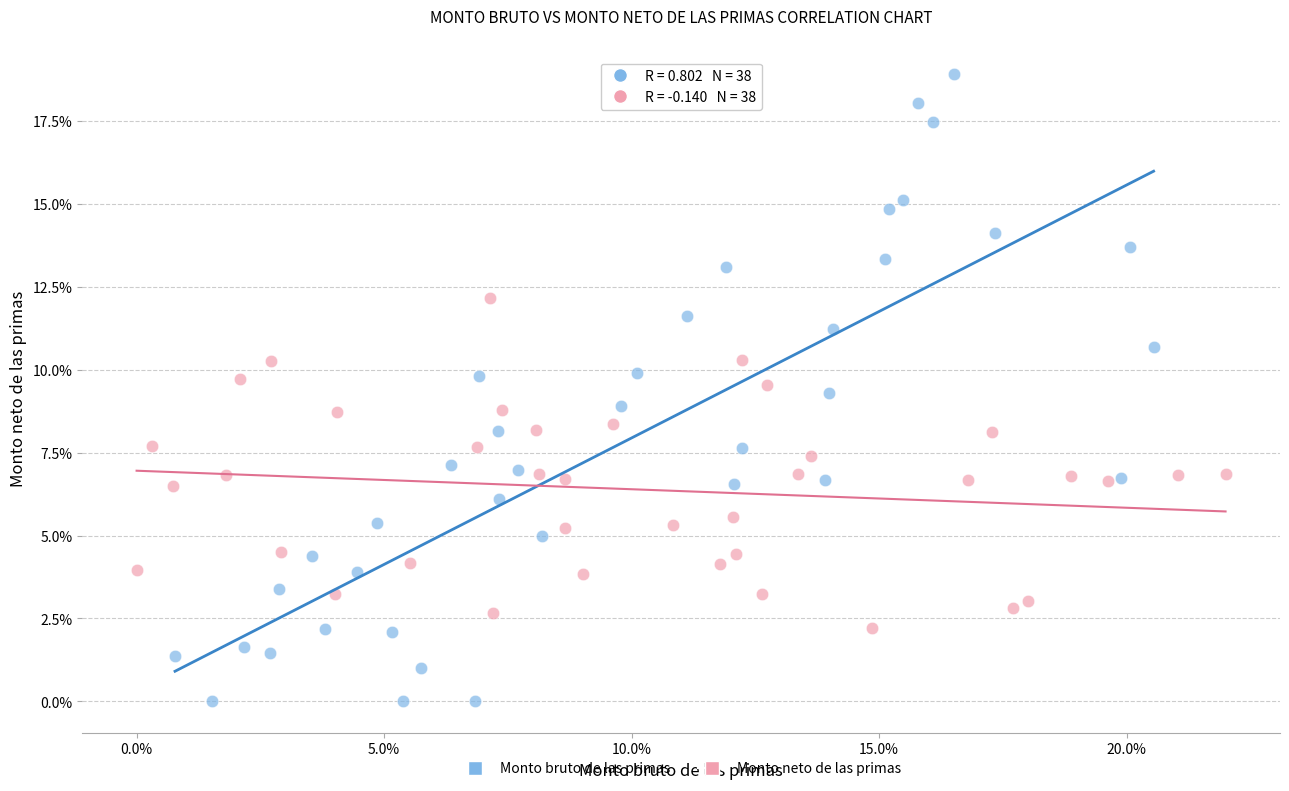

What are all the series names shown in the legend?

Monto bruto de las primas, Monto neto de las primas